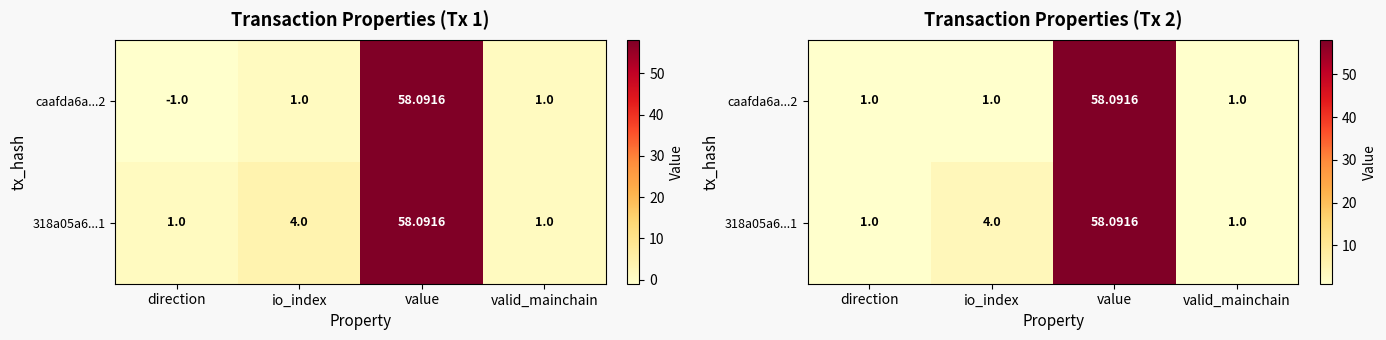

List the series in order of their peak value, highest first.

caafda6a...2, 318a05a6...1